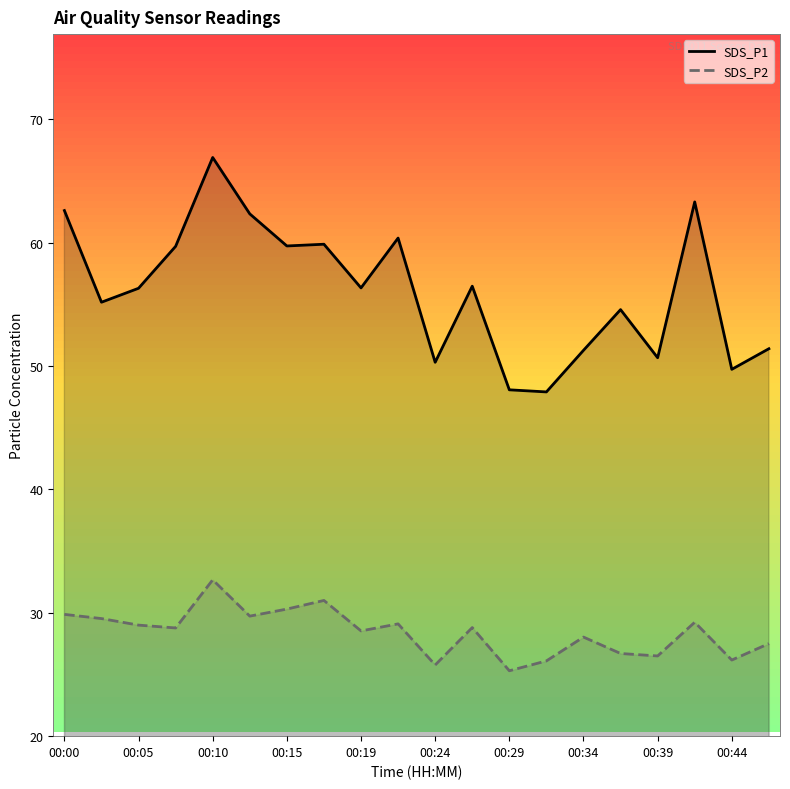

How many values in the SDS_P2 series exceed 28?

13